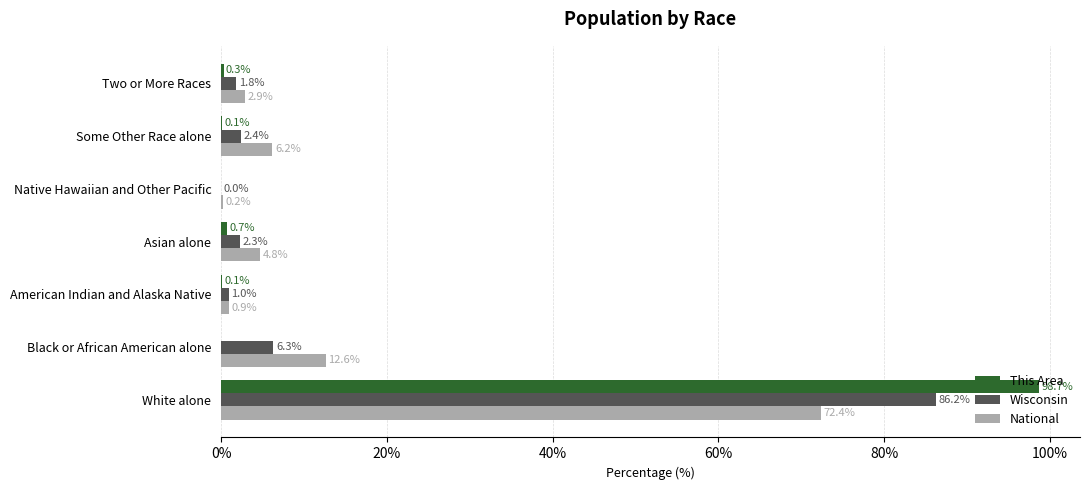

At which category is the sum across all series the highest?

White alone